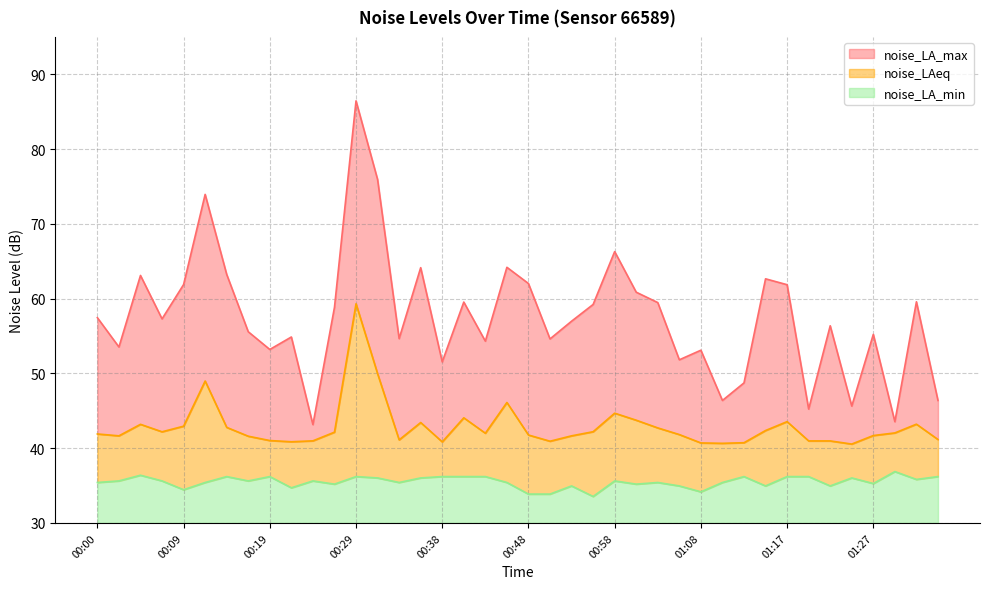

What is the value of the noise_LAeq point at the 13th from the left?

59.3